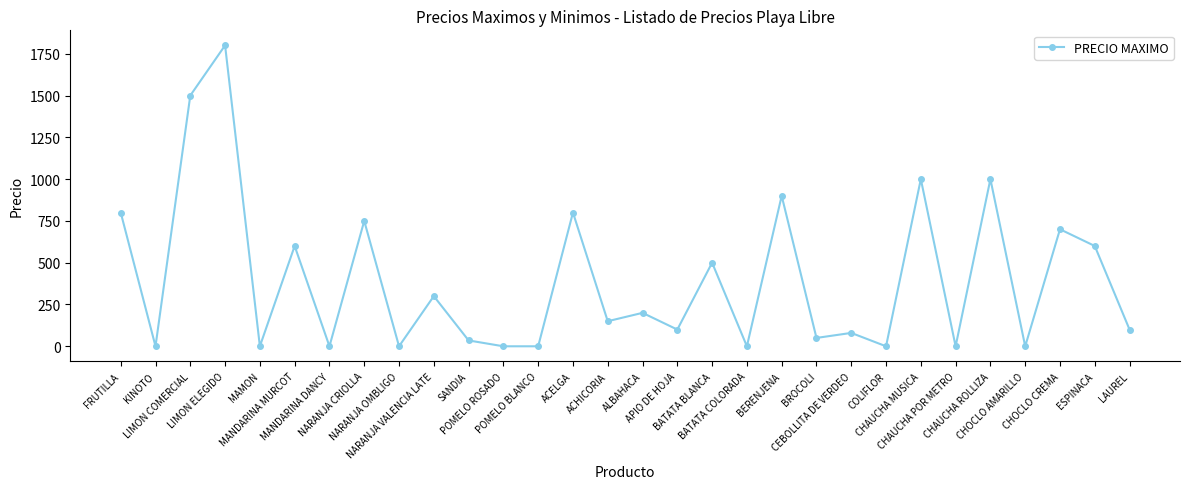

What is the maximum value shown in the chart?

1800